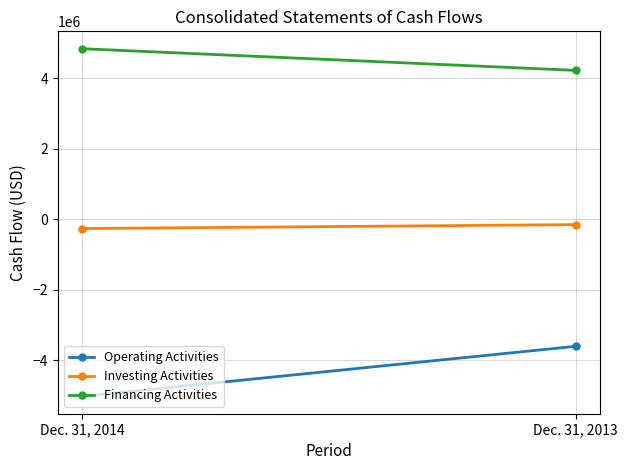

List the series in order of their peak value, highest first.

Financing Activities, Investing Activities, Operating Activities